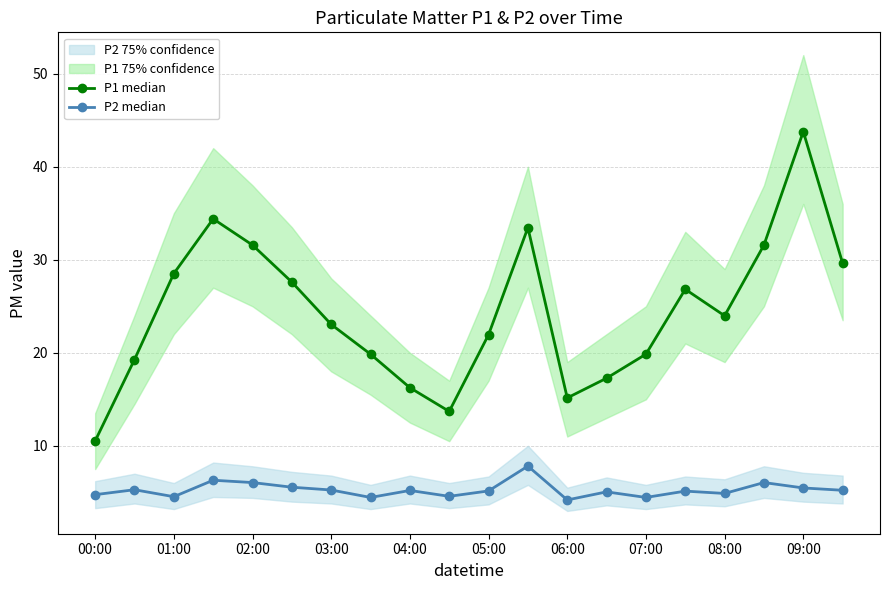

Does the chart have visible grid lines?

Yes